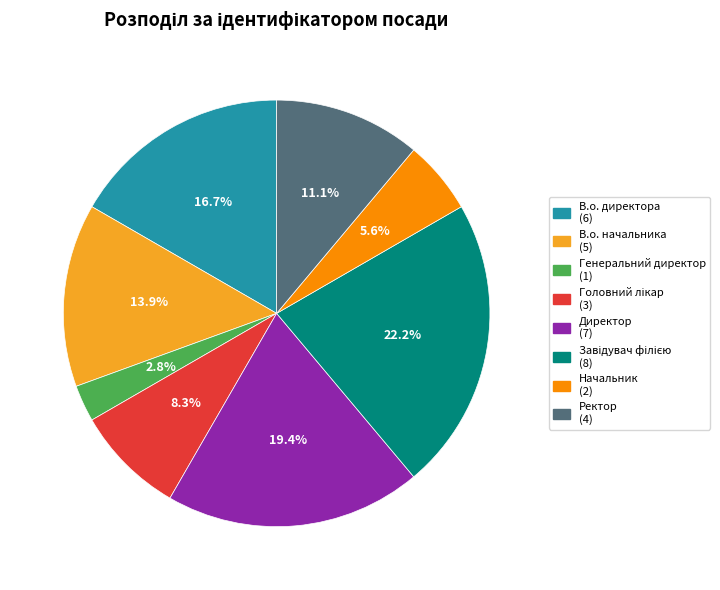

Does Ректор account for over 50% of the chart?

No